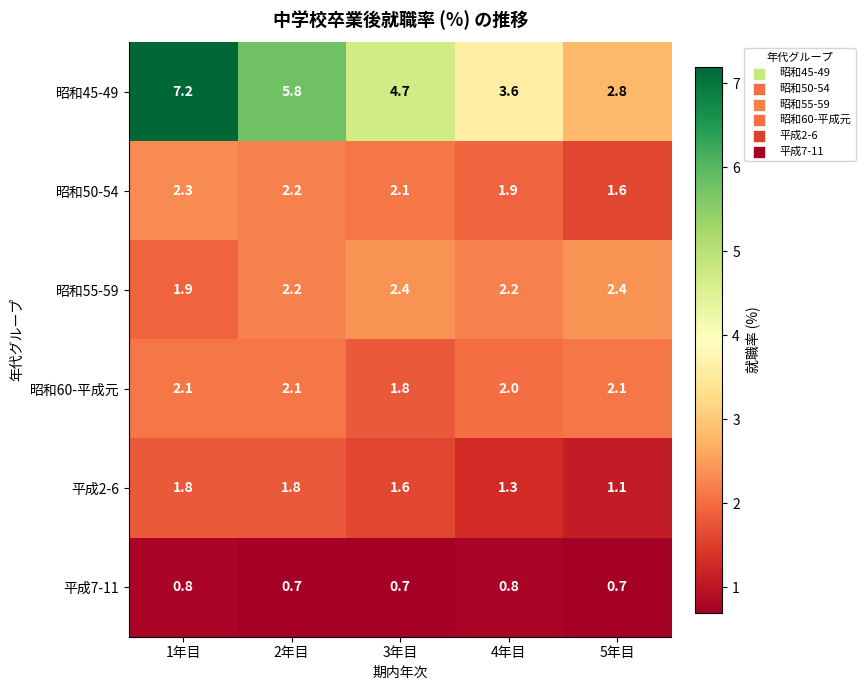

Is the value of 平成2-6 at 3年目 greater than the value of 平成7-11 at 3年目?

Yes